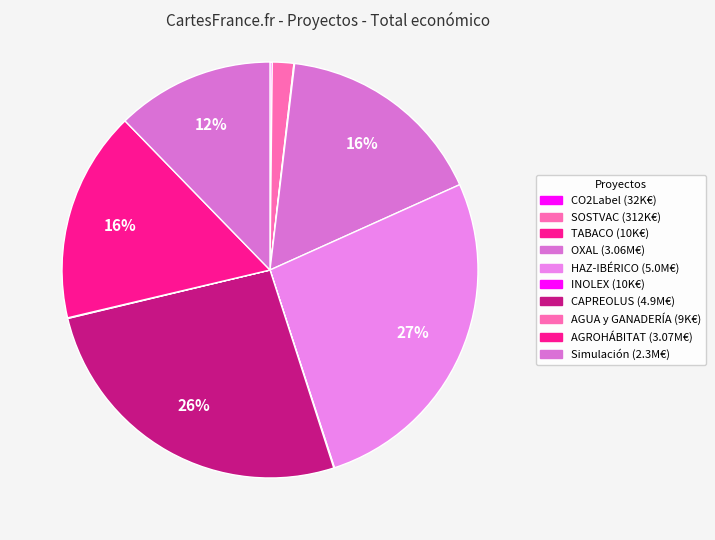

How many slices are in this pie chart?

10